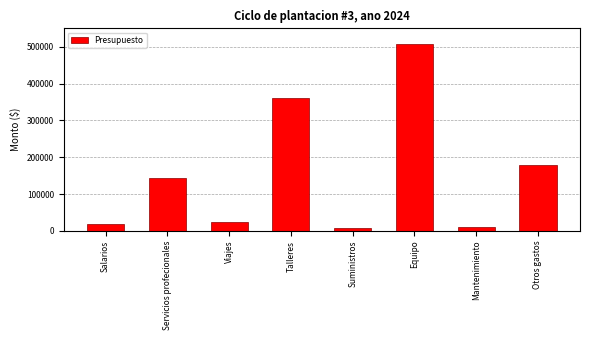

Read the value at Salarios, to the nearest 100.

18000